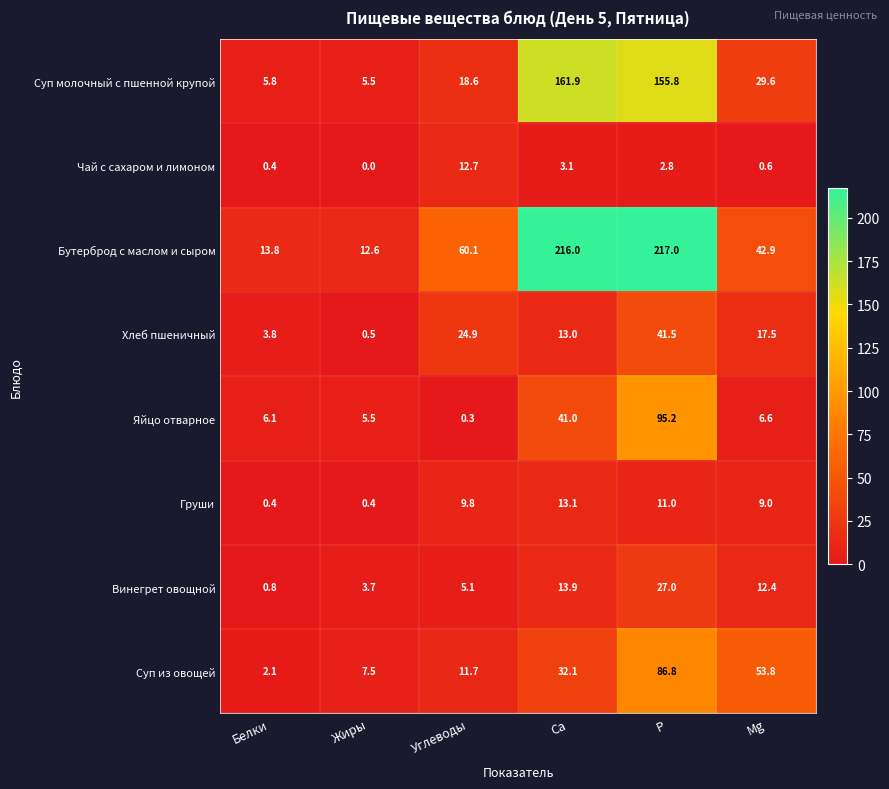

What is the lowest value of the Винегрет овощной series?

0.8